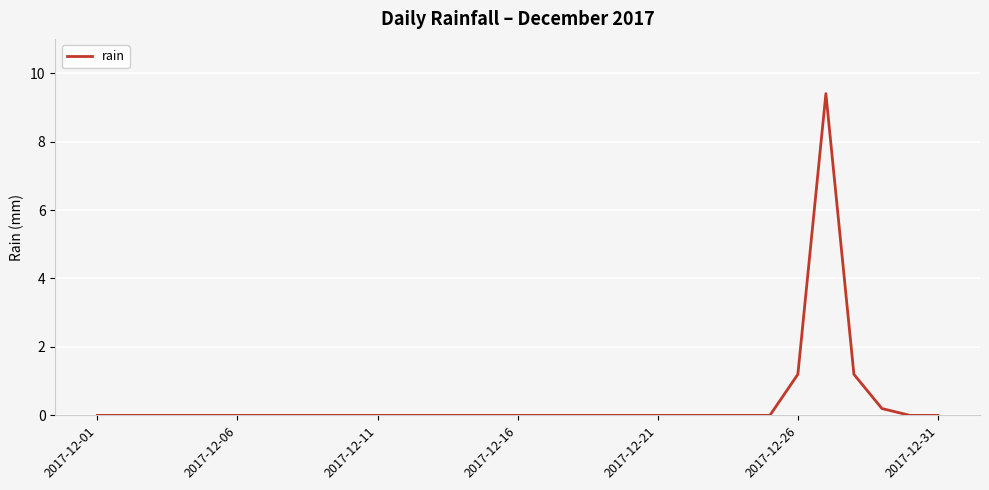

What is the difference between the maximum and minimum values?

9.4